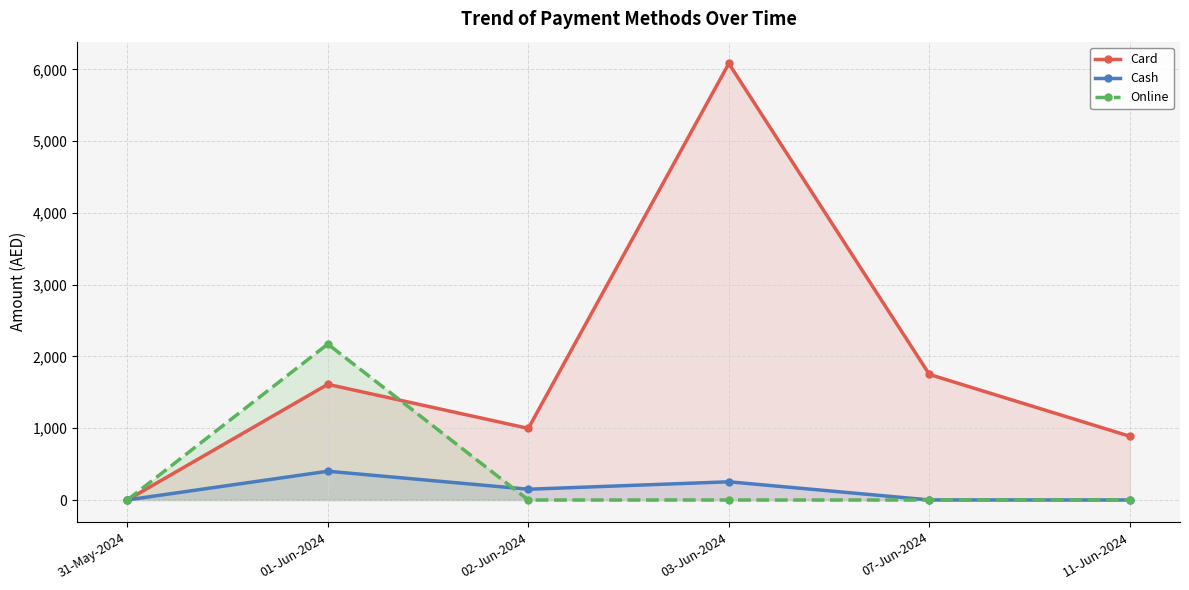

Which category has the lowest value in the Cash series?

11-Jun-2024